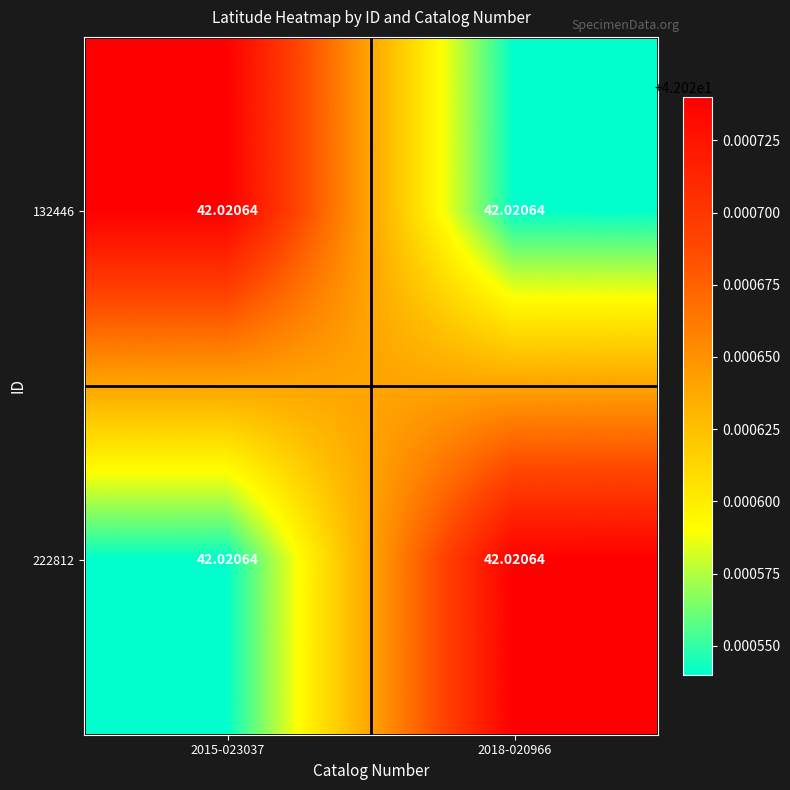

Count the 132446 values in the range 42 to 43.

2